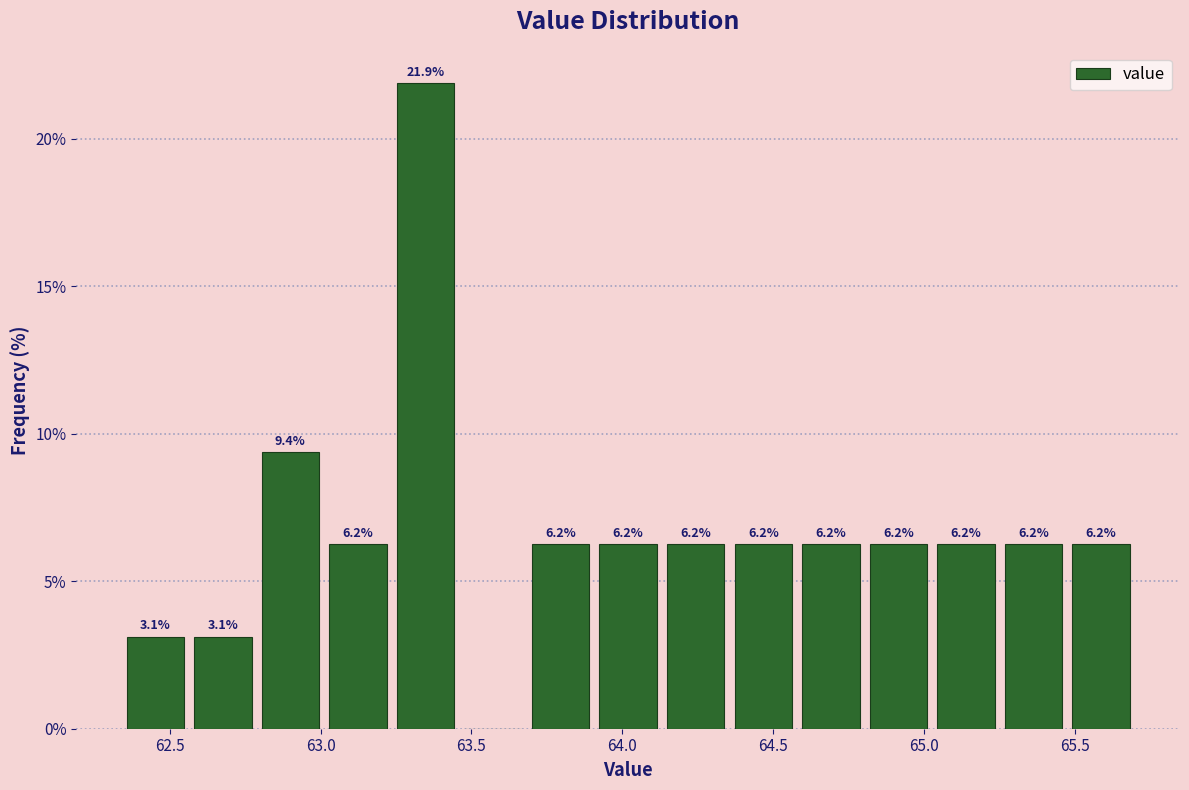

Over which range of the x-axis is the bar tallest?

63.25 to 63.45